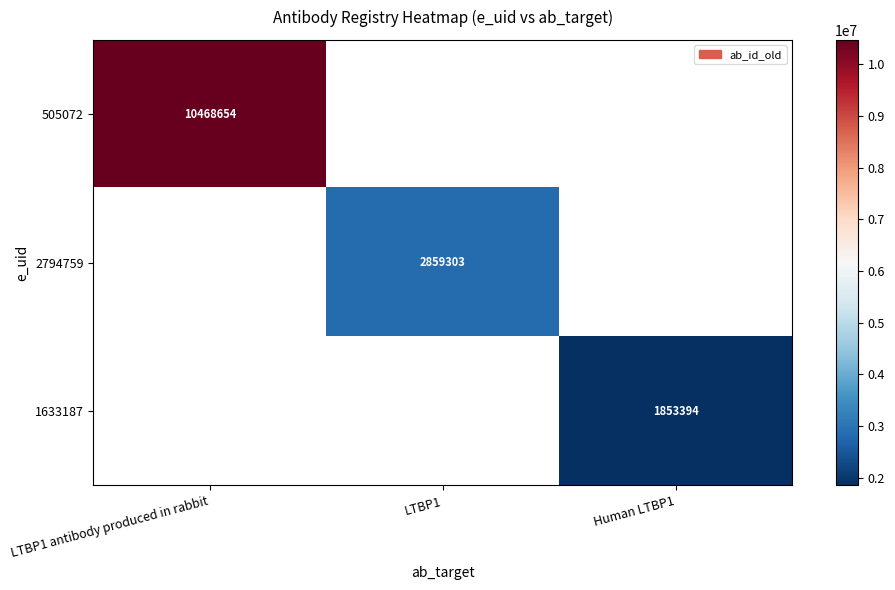

Which category has the lowest value across all series?

Human LTBP1